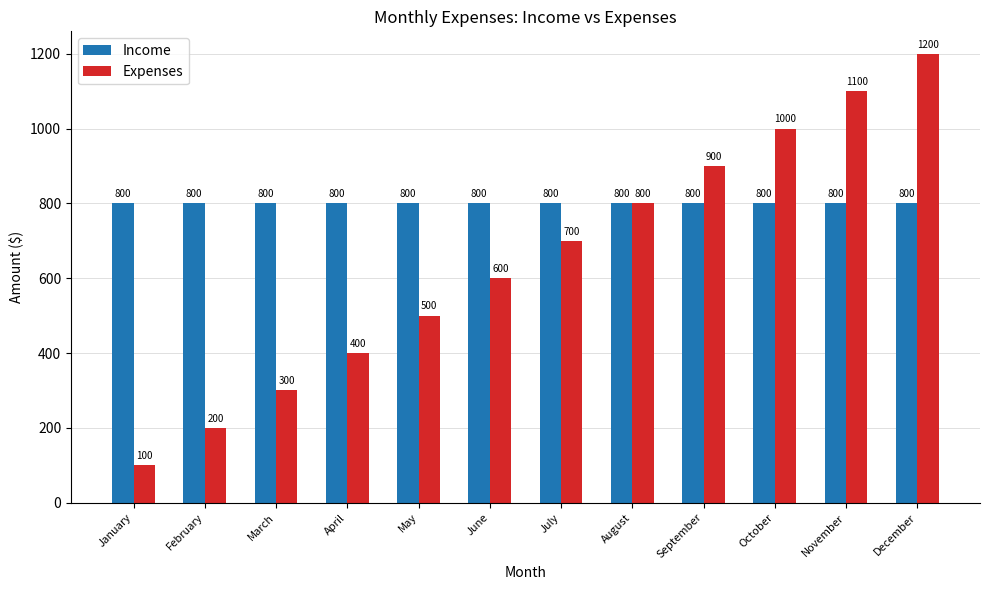

How many groups of bars are there?

12